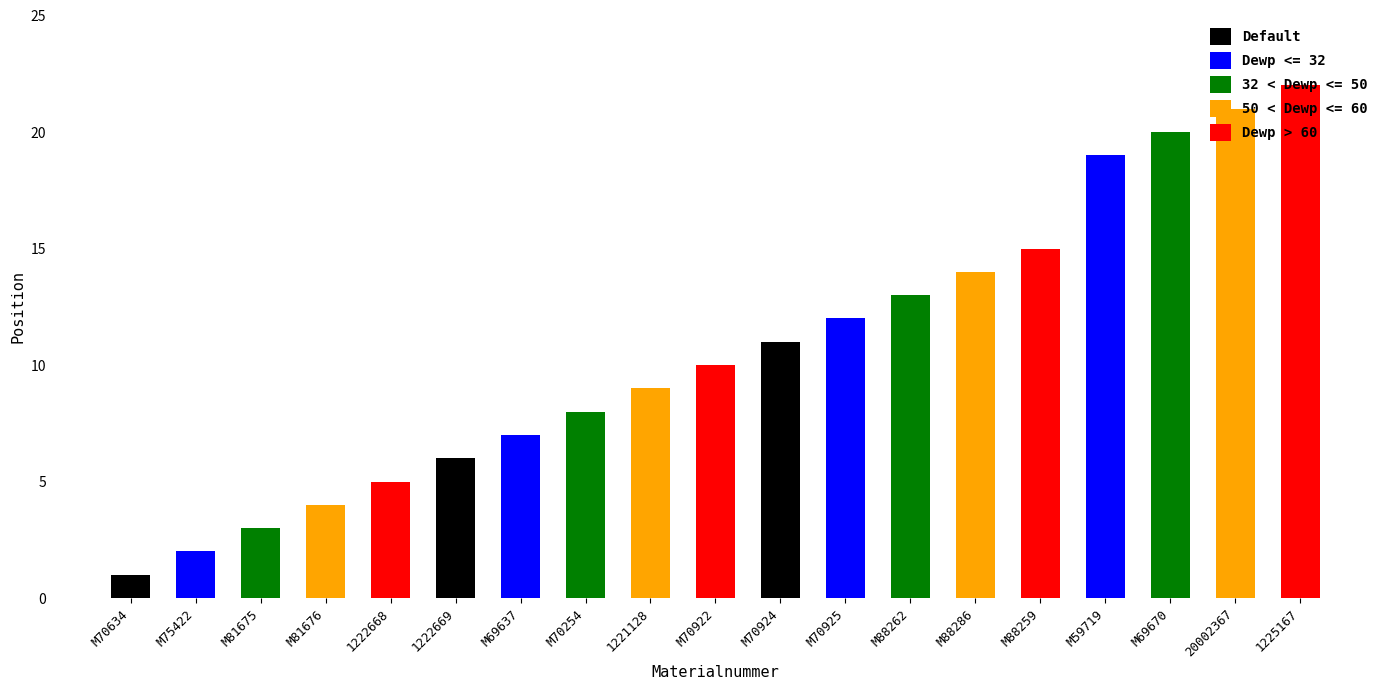

Reading left to right, list all the values displayed in this chart.

1	2	3	4	5	6	7	8	9	10	11	12	13	14	15	19	20	21	22